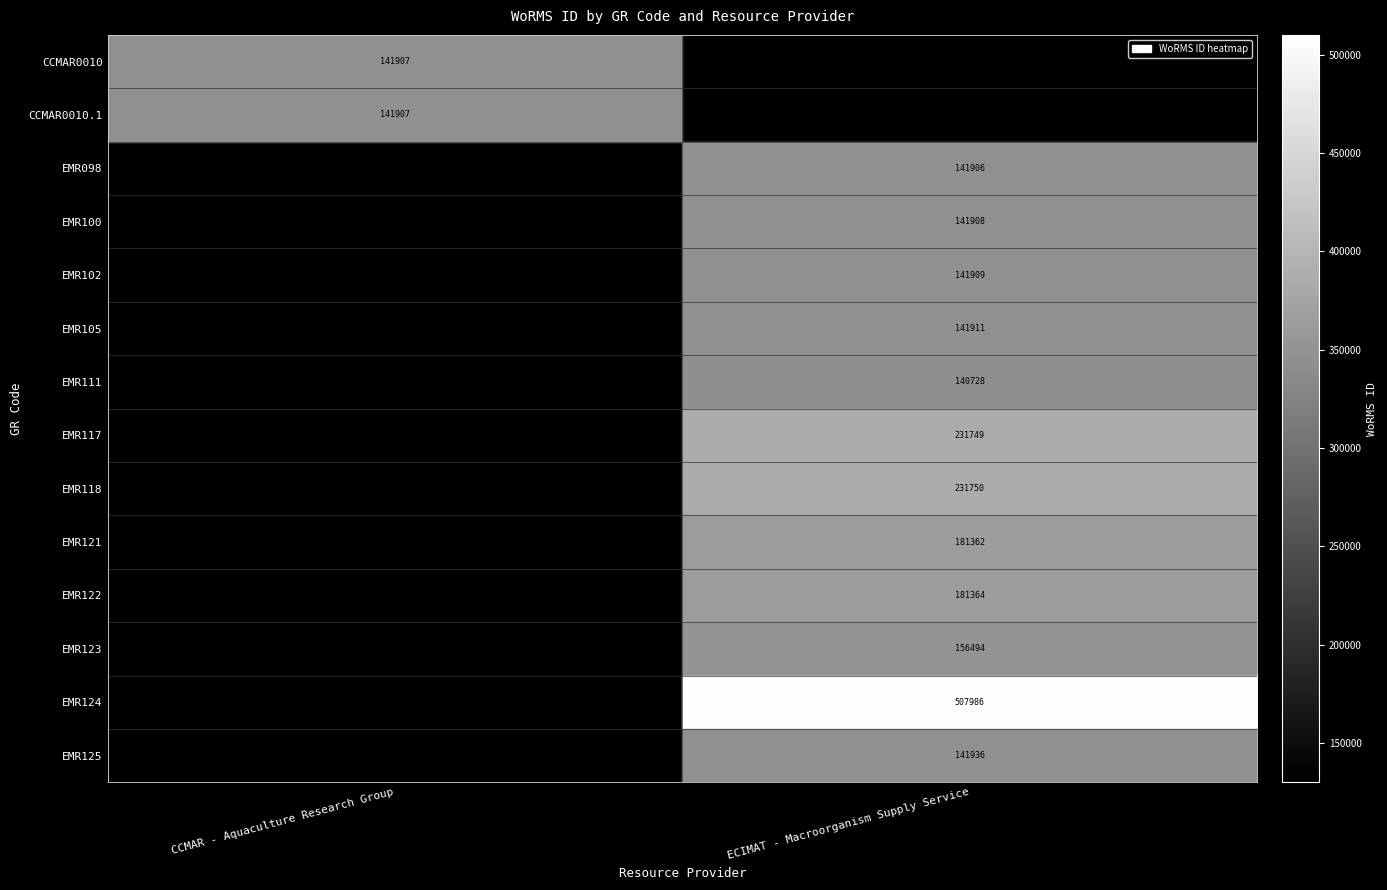

Between CCMAR - Aquaculture Research Group and ECIMAT - Macroorganism Supply Service, which is larger?

ECIMAT - Macroorganism Supply Service